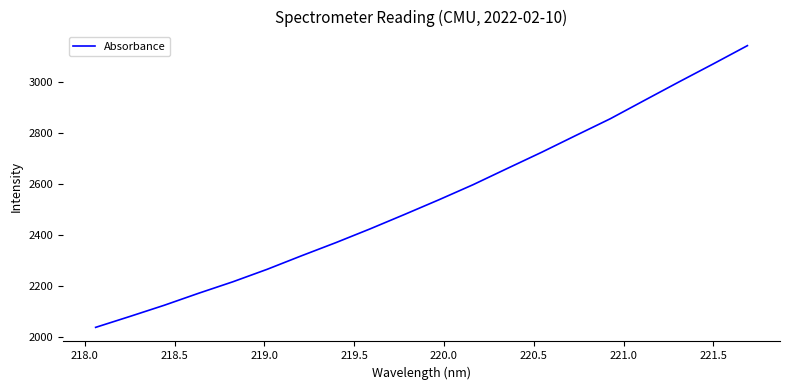

What is the difference between the maximum and minimum values?

1102.0